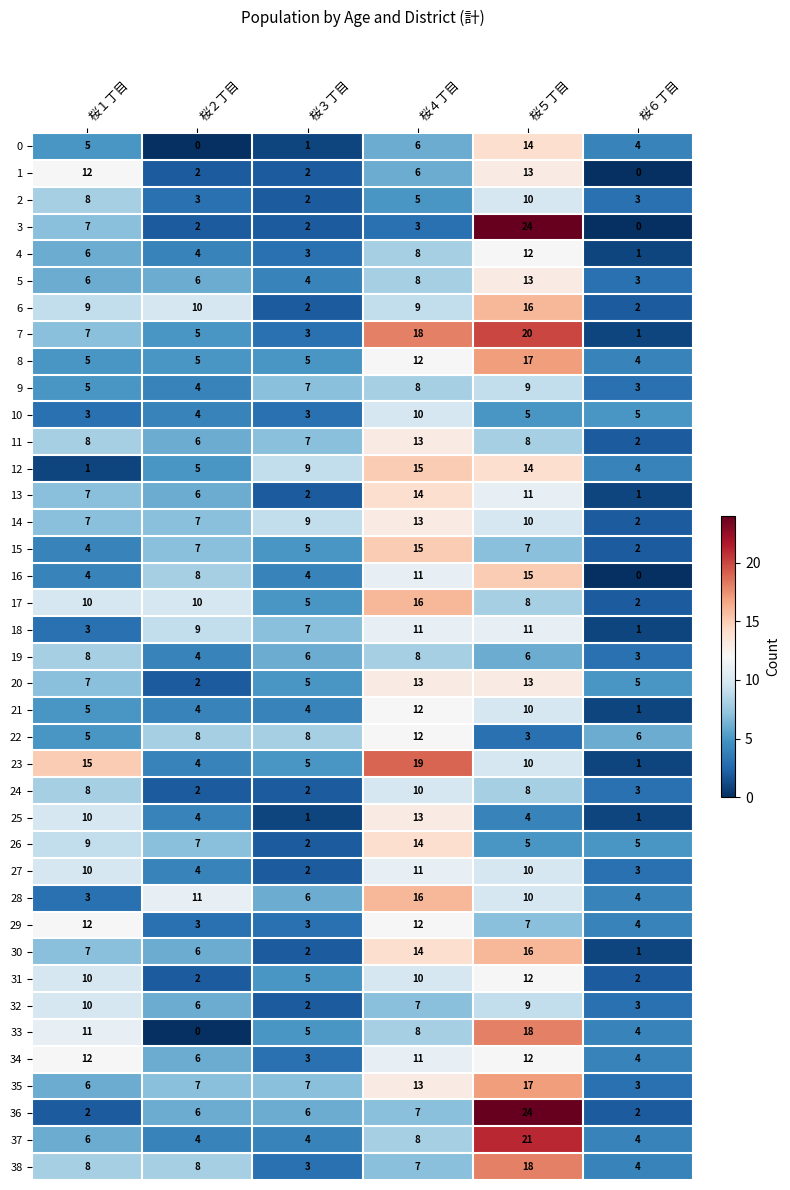

What is the difference between the second highest and minimum values in the 28 series?

8